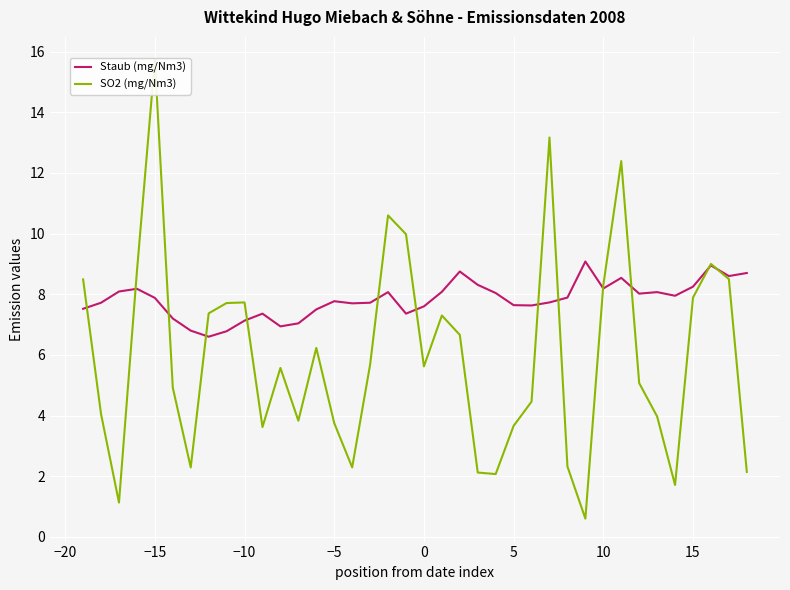

What is the highest value of the Staub (mg/Nm3) series?

9.1